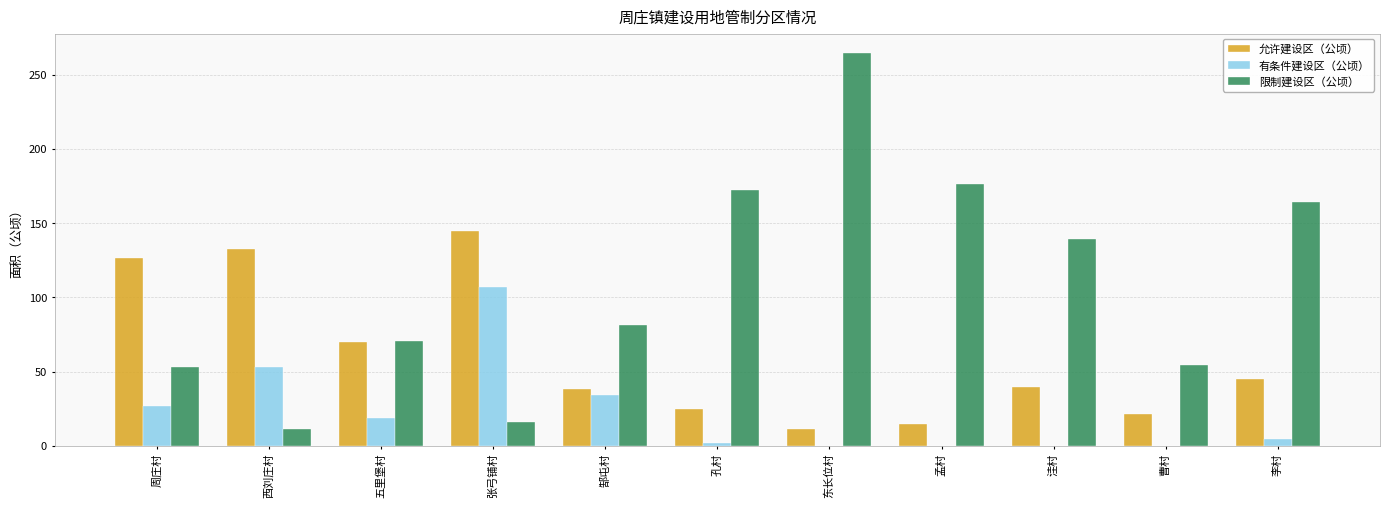

Which series has the largest total across all categories?

限制建设区（公顷）